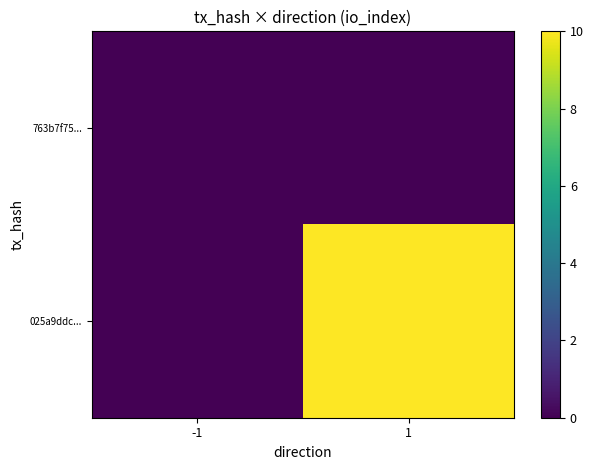

At which category is the sum across all series the highest?

1